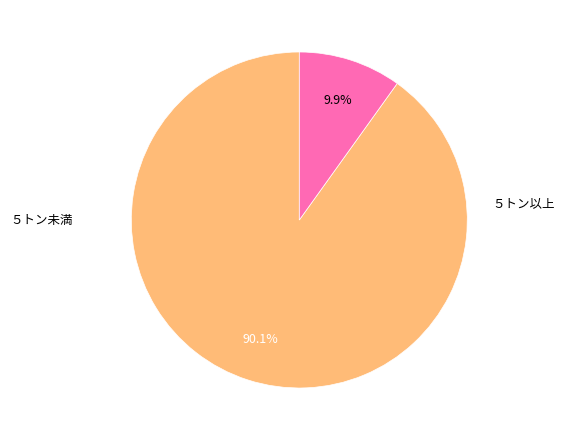

Which category has the smallest portion of the pie?

５トン以上